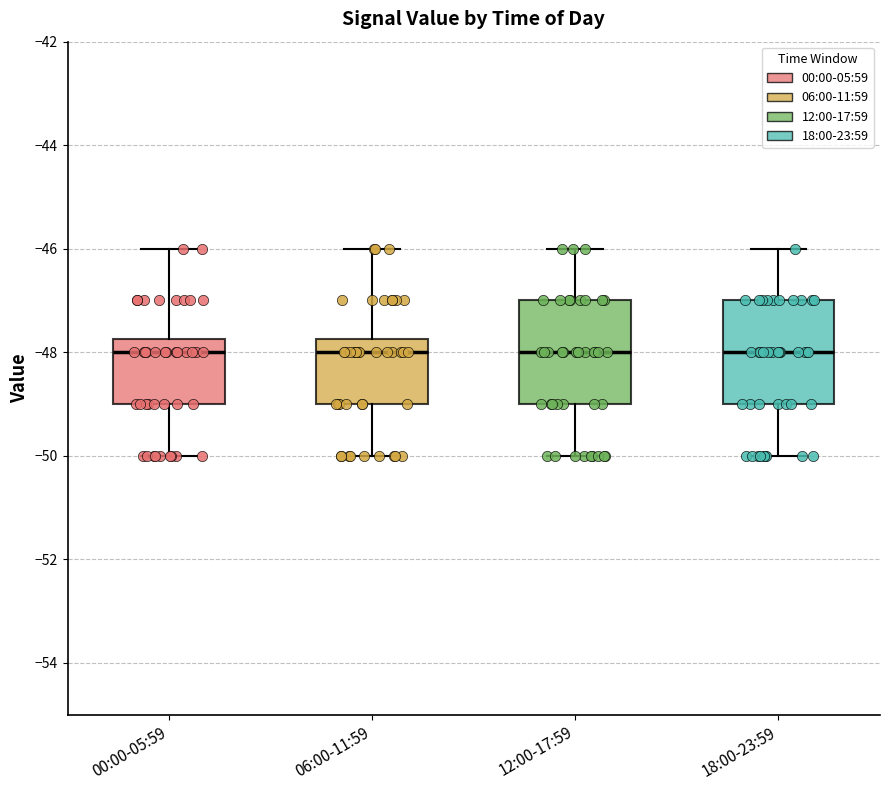

Reading left to right, read every box against the y-axis: the position of its median line, the range the box covers, and the ends of its whiskers. The values are not printed on the chart, so give them approximately, as read against the axis.

00:00-05:59: median -48.0, box -49.0 to -47.8, whiskers -50.0 to -46.0
06:00-11:59: median -48.0, box -49.0 to -47.8, whiskers -50.0 to -46.0
12:00-17:59: median -48.0, box -49.0 to -47.0, whiskers -50.0 to -46.0
18:00-23:59: median -48.0, box -49.0 to -47.0, whiskers -50.0 to -46.0